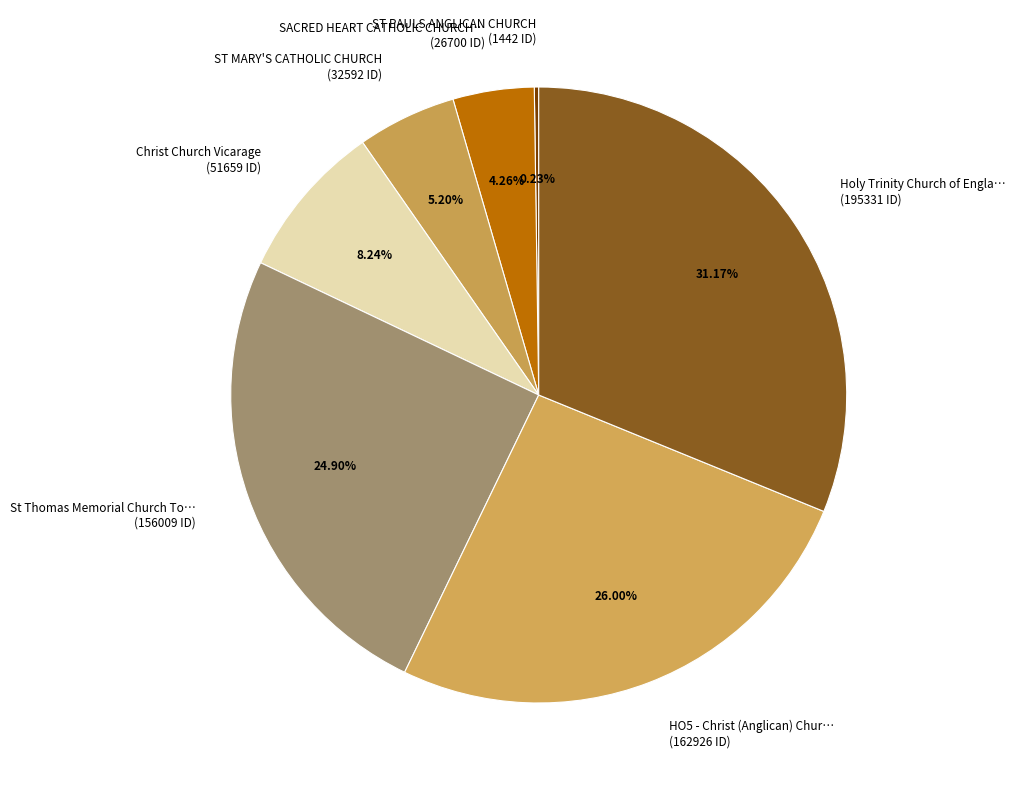

Does SACRED HEART CATHOLIC CHURCH… (26700 ID) represent more than half of the total?

No